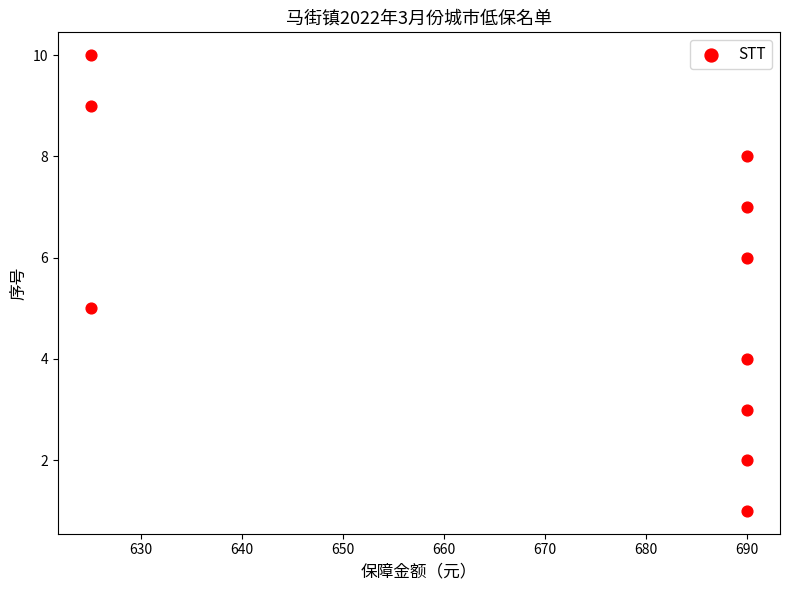

What is the range of Y values (max minus min)?

9